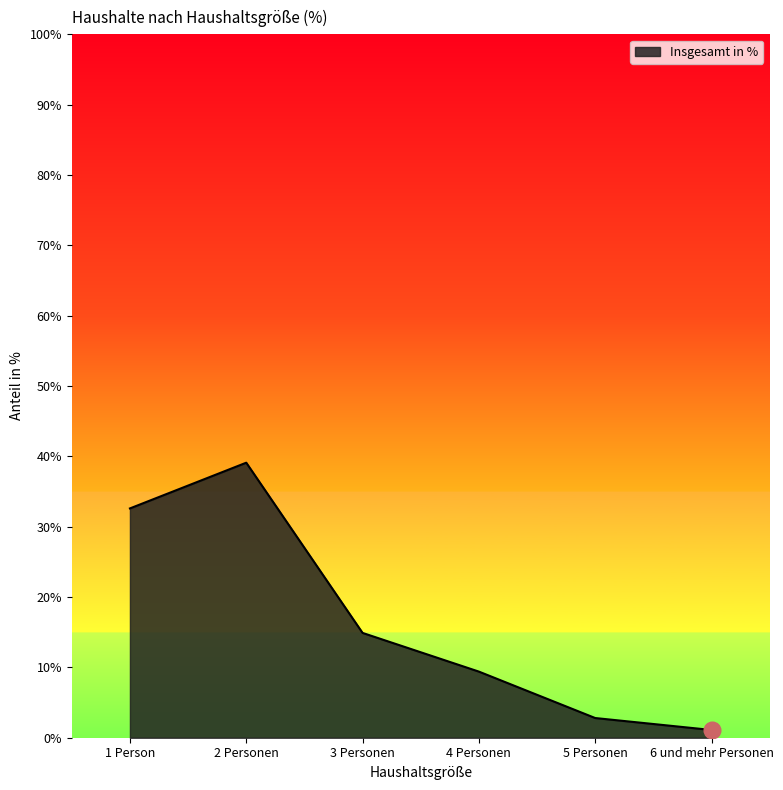

What is the sum of the values at 3 Personen and 1 Person?

47.5